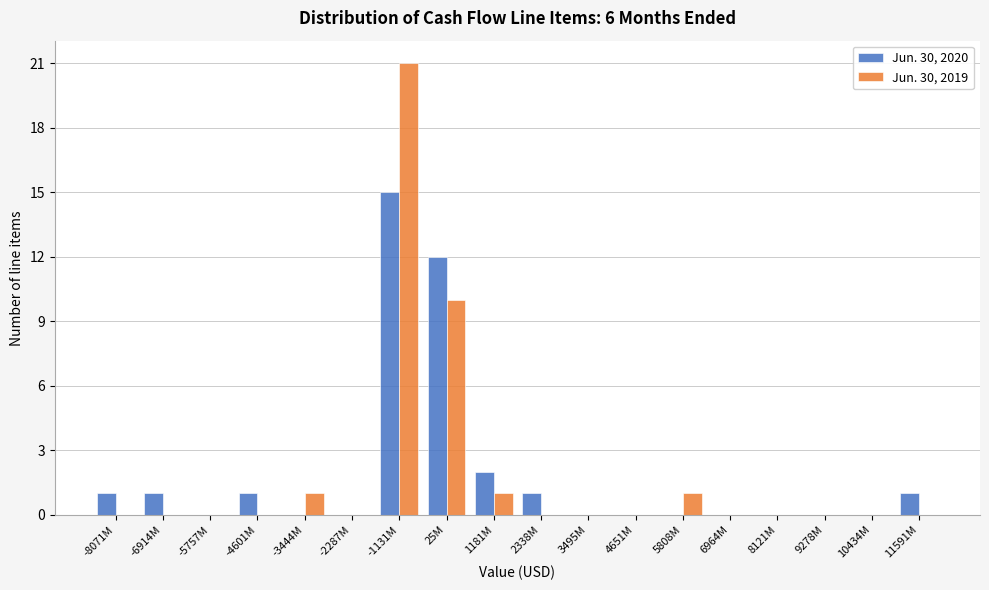

True or false: Jun. 30, 2020 has a value of 15 at -1131M.

True